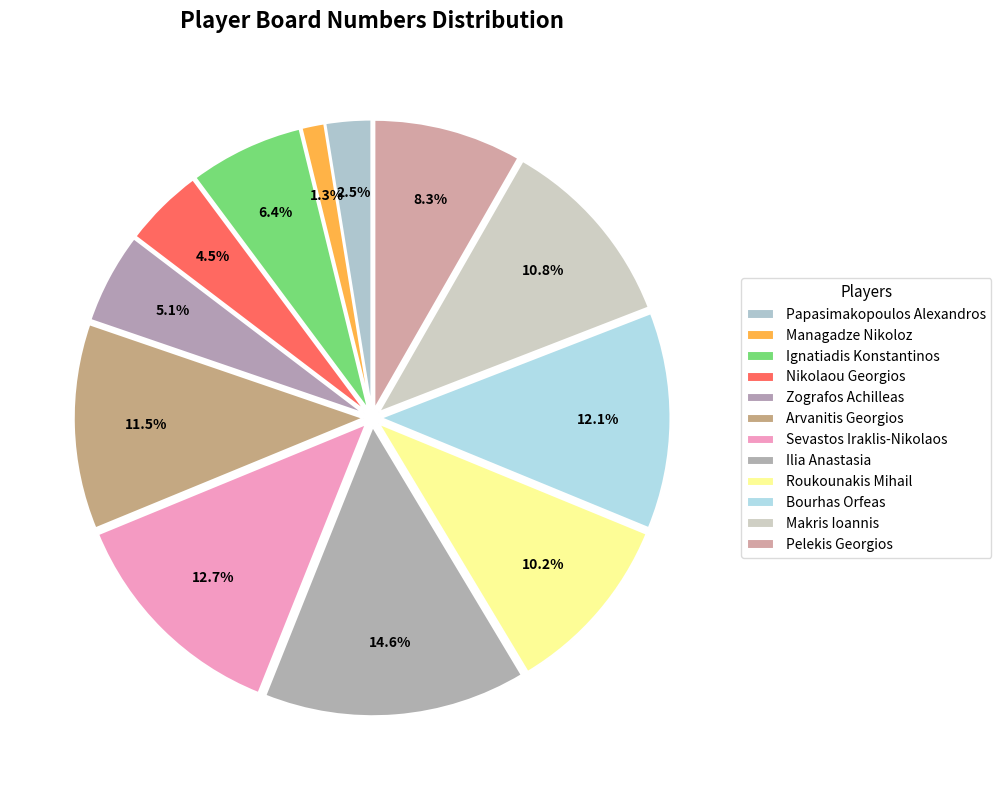

Is it true that Sevastos Iraklis-Nikolaos is 13% of the pie?

True